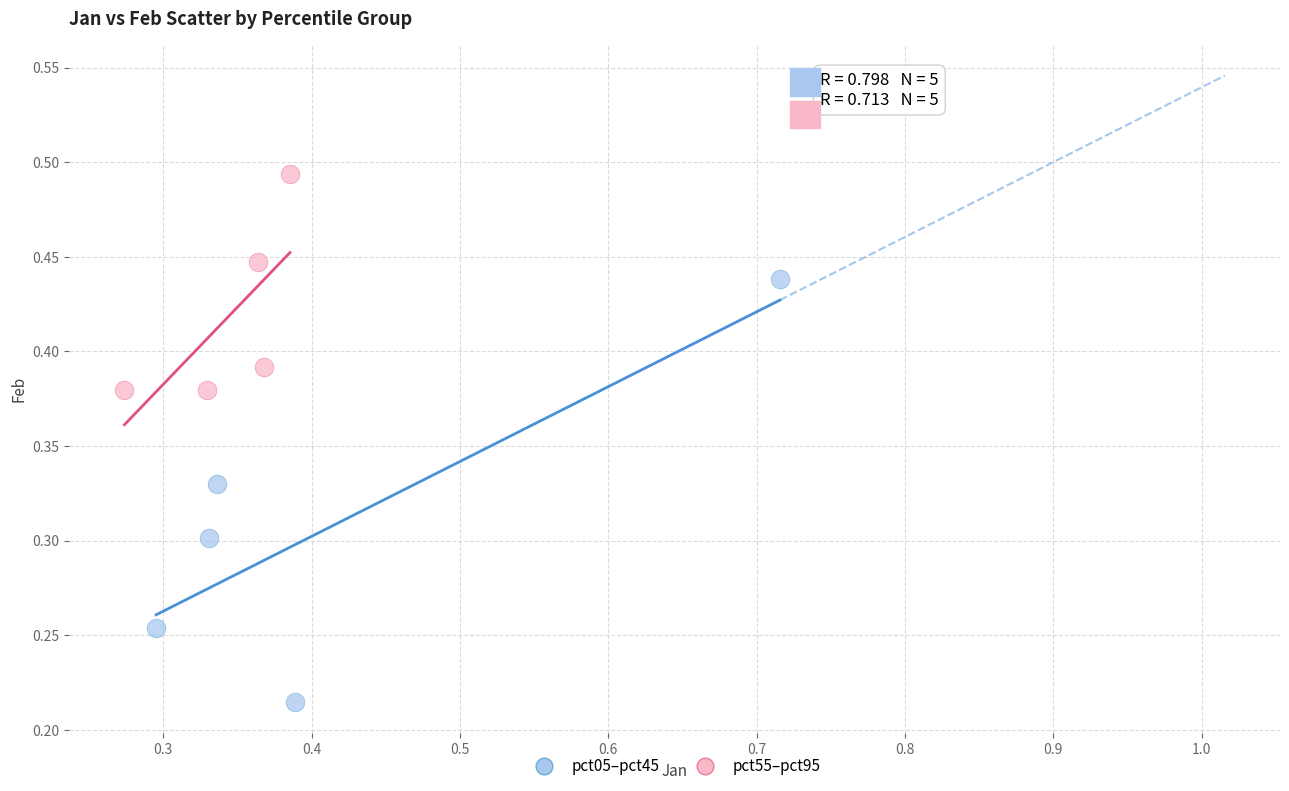

Which series reaches the maximum Y coordinate?

pct55–pct95